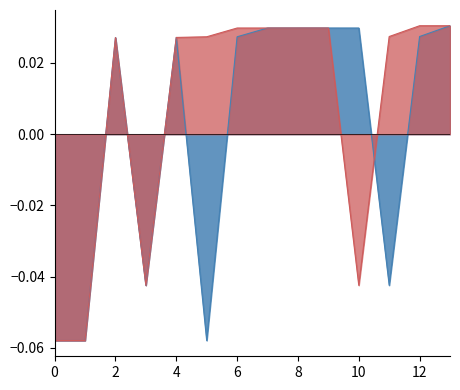

The value of Identifier_secondary at 2020-05-15 14:50:28 is 0.0. True or false?

True